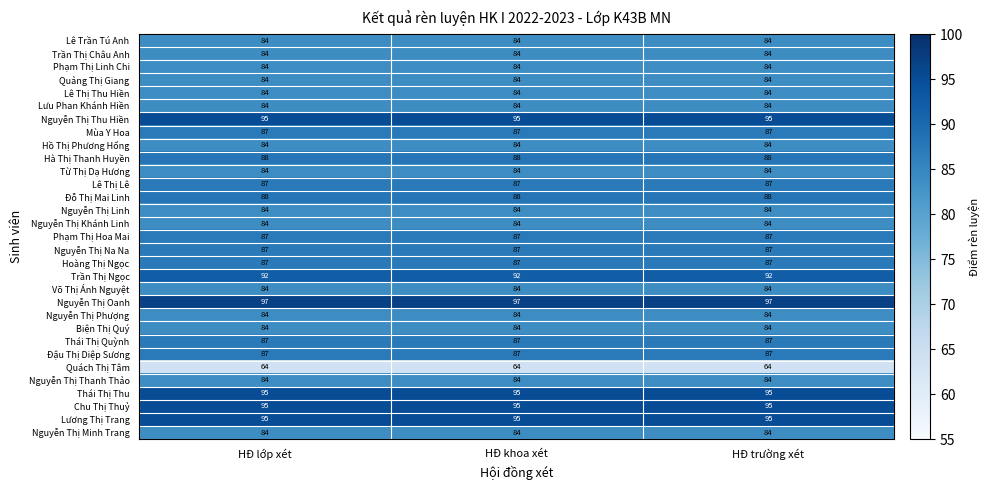

True or false: Đậu Thị Diệp Sương has a value of 87 at HĐ khoa xét.

True